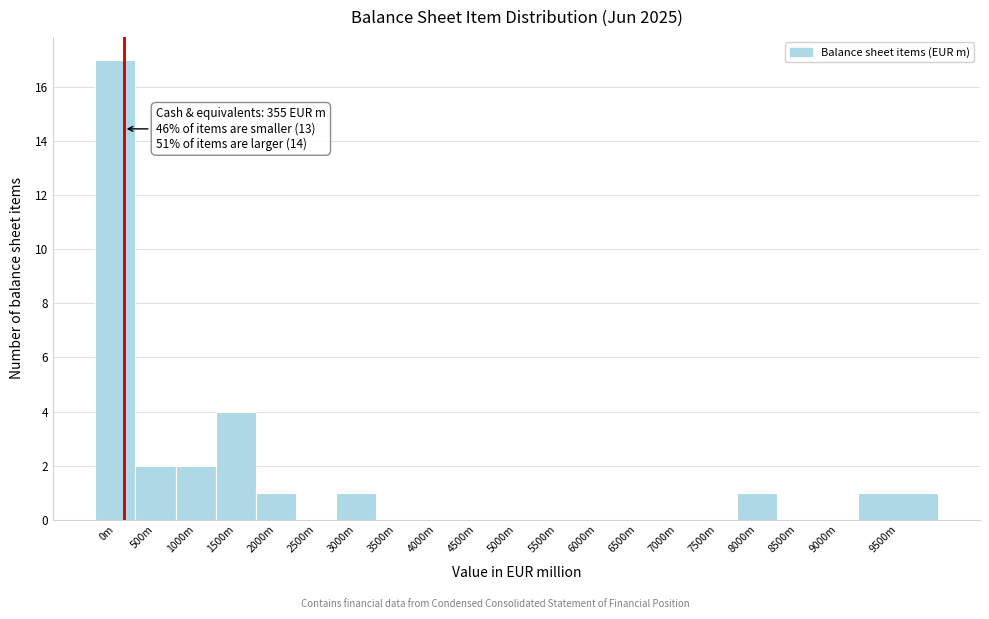

Reading left to right, extract all data points from this chart.

0m=17	500m=2	1000m=2	1500m=4	2000m=1	2500m=0	3000m=1	3500m=0	4000m=0	4500m=0	5000m=0	5500m=0	6000m=0	6500m=0	7000m=0	7500m=0	8000m=1	8500m=0	9000m=0	9500m=1